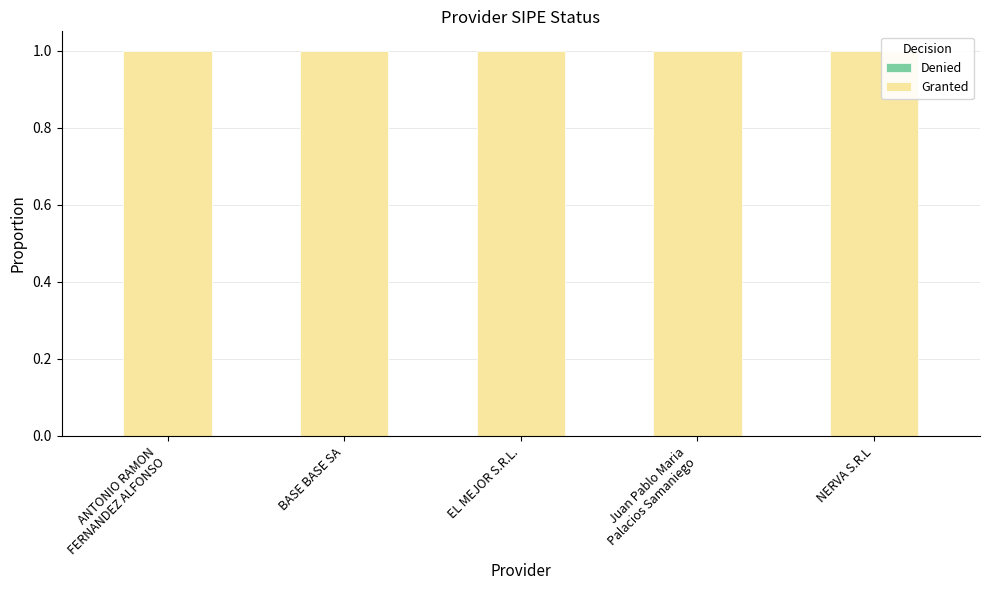

Rank the categories by Denied value from lowest to highest.

ANTONIO RAMON
FERNANDEZ ALFONSO, BASE BASE SA, EL MEJOR S.R.L., Juan Pablo Maria
Palacios Samaniego, NERVA S.R.L